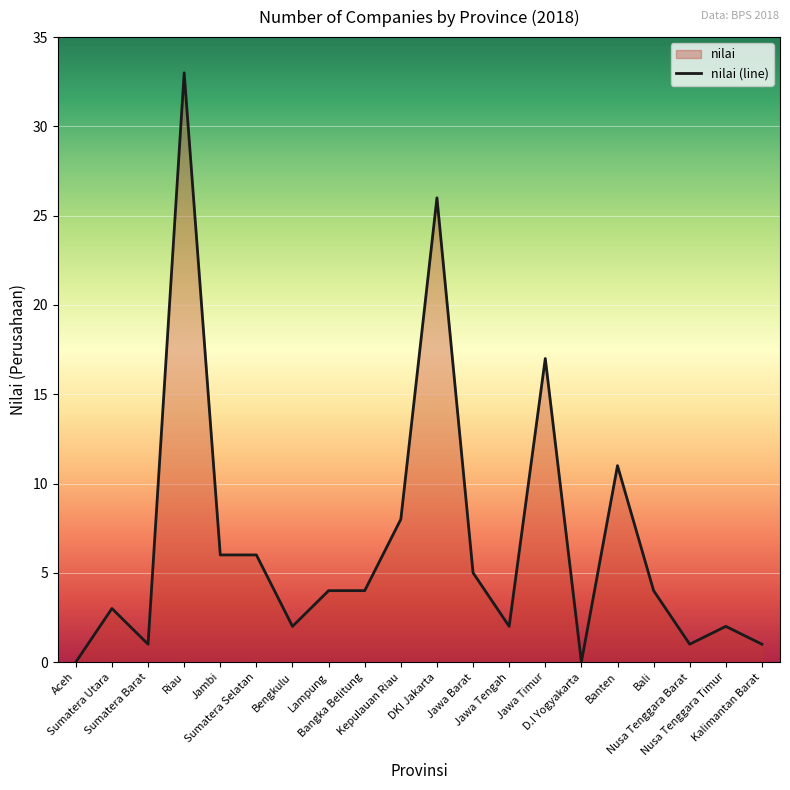

Rank the categories by value from highest to lowest.

Riau, DKI Jakarta, Jawa Timur, Banten, Kepulauan Riau, Jambi, Sumatera Selatan, Jawa Barat, Lampung, Bangka Belitung, Bali, Sumatera Utara, Bengkulu, Jawa Tengah, Nusa Tenggara Timur, Sumatera Barat, Nusa Tenggara Barat, Kalimantan Barat, Aceh, D.I Yogyakarta